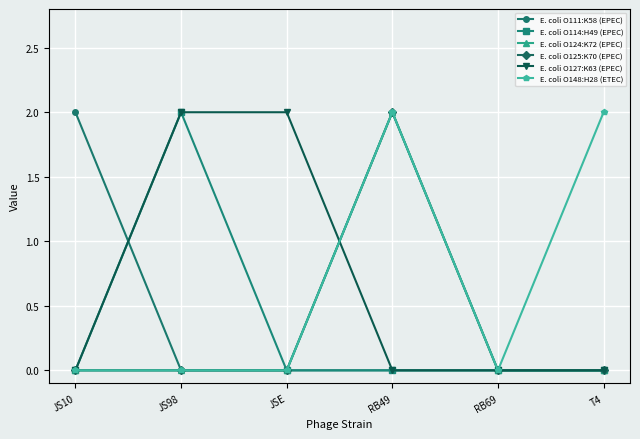

Rank the series at RB49 from highest to lowest value.

E. coli O124:K72 (EPEC), E. coli O125:K70 (EPEC), E. coli O148:H28 (ETEC), E. coli O111:K58 (EPEC), E. coli O114:H49 (EPEC), E. coli O127:K63 (EPEC)